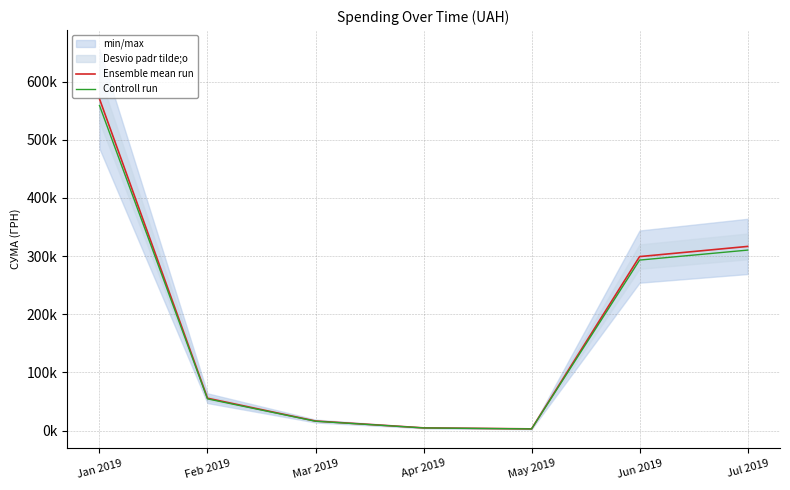

How many data points in Ensemble mean run are less than 55688?

3